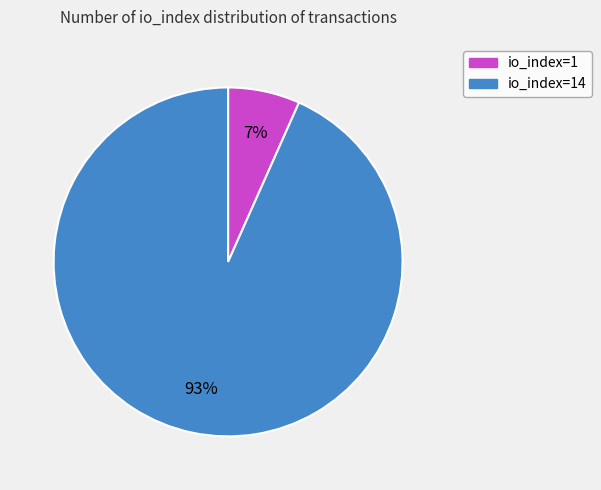

Is there a majority slice in this chart?

Yes